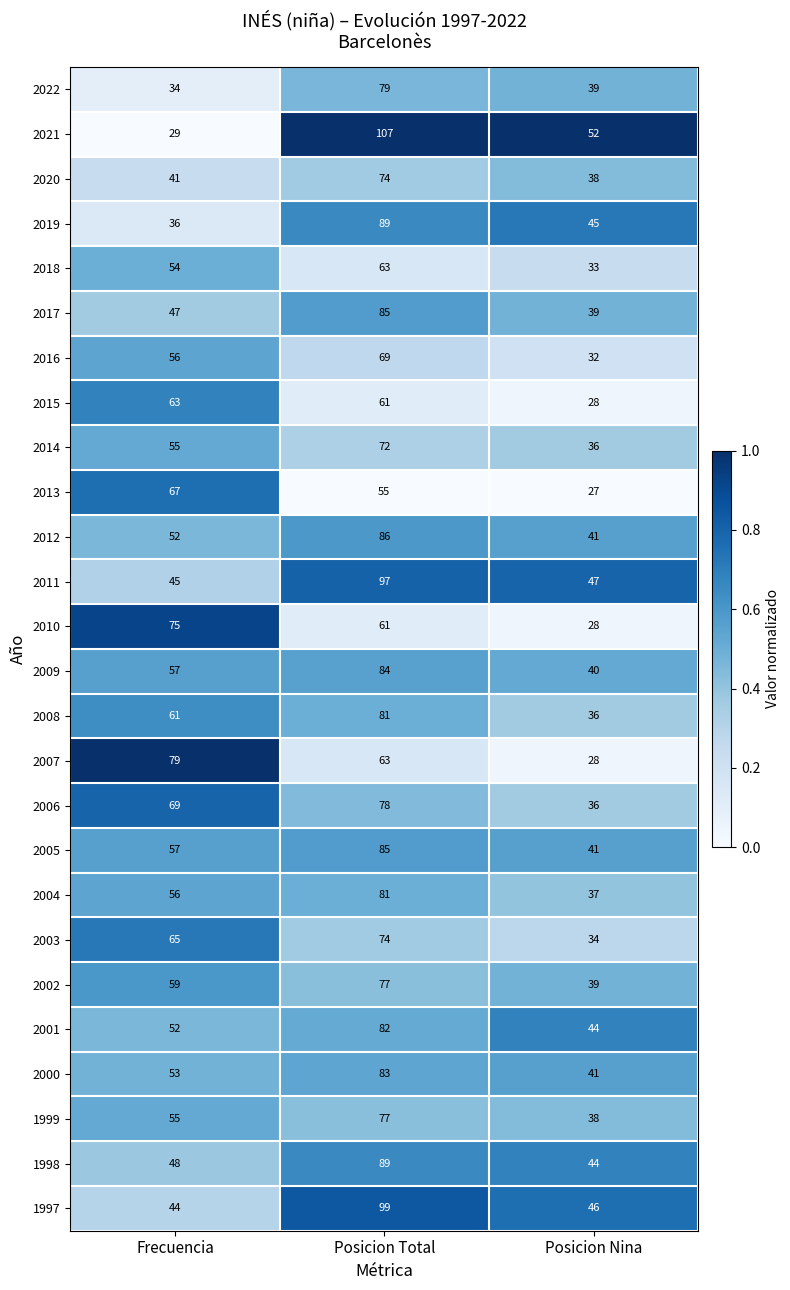

What is the difference between the maximum and minimum values in the 2008 series?

45